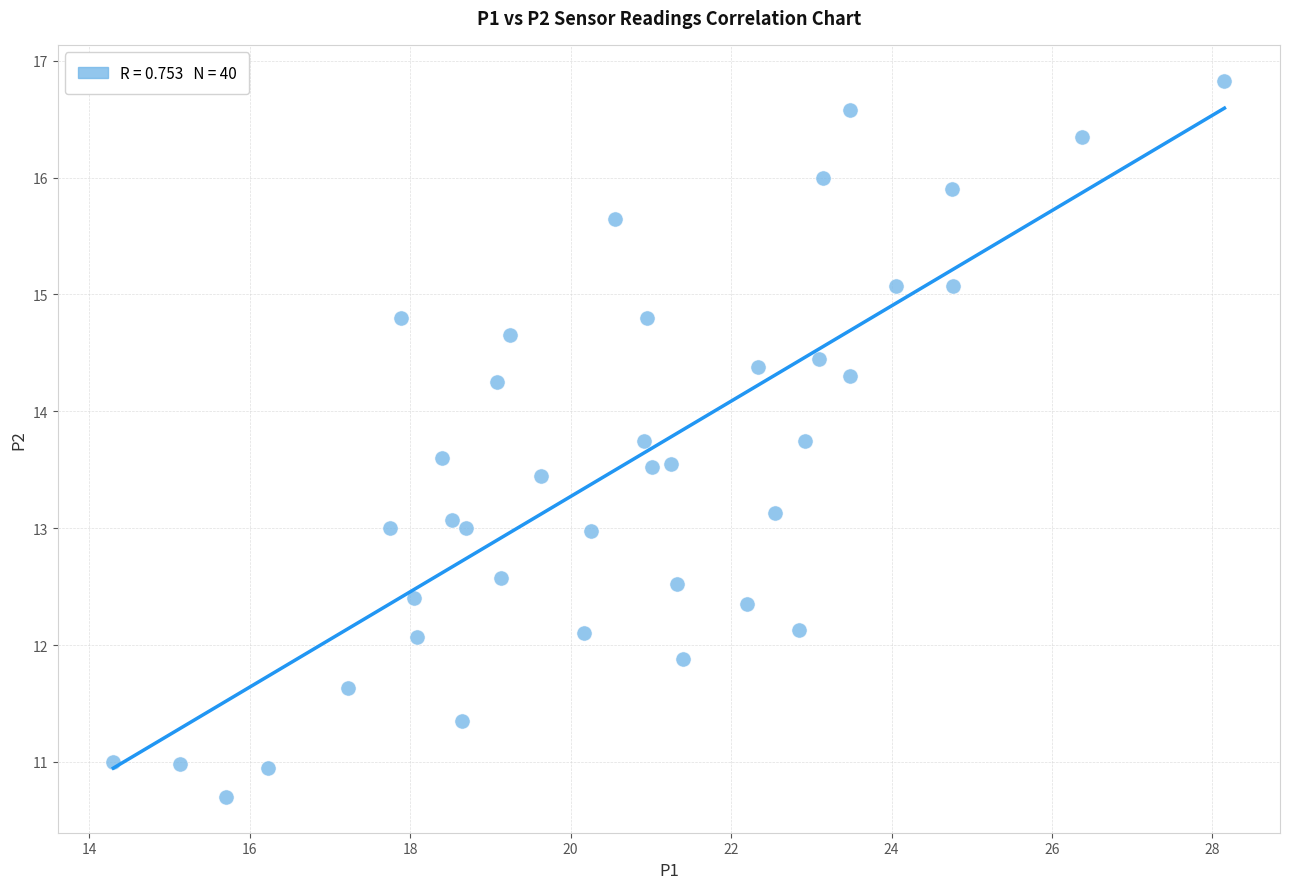

What is the range of X values (max minus min)?

13.8